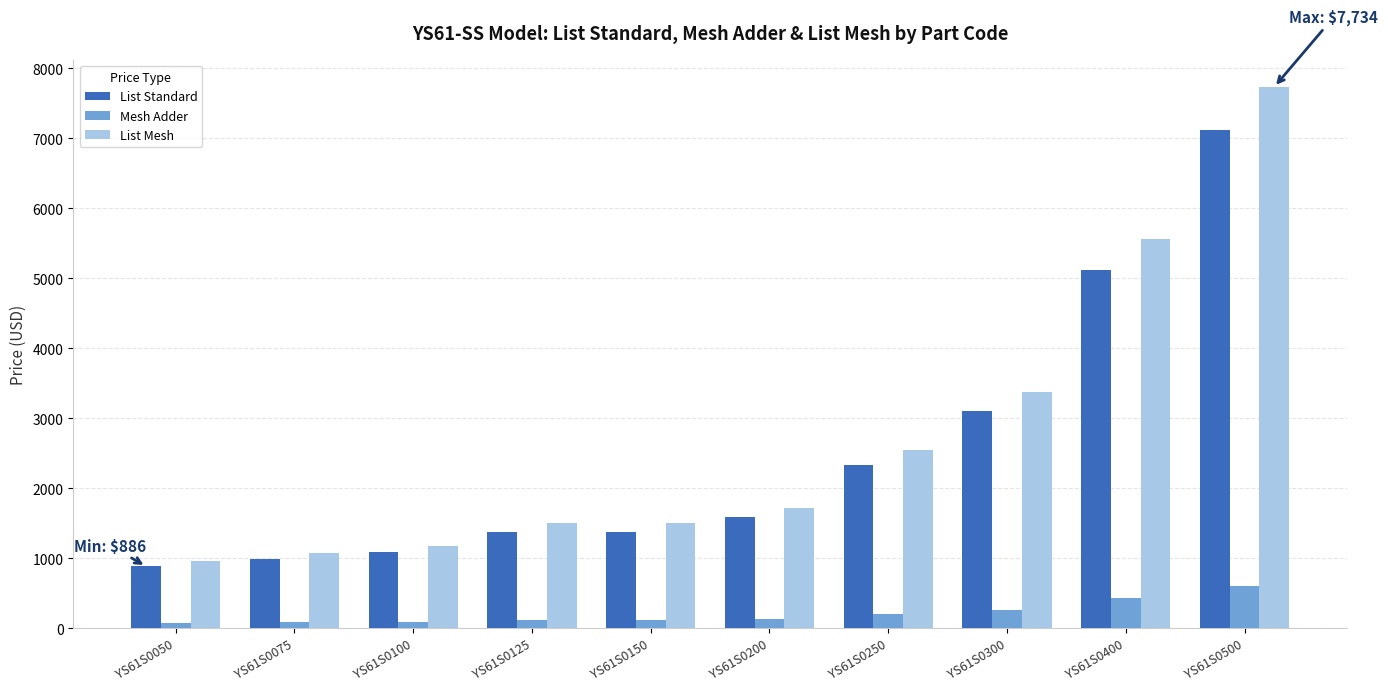

At which label does List Standard reach its peak?

YS61S0500